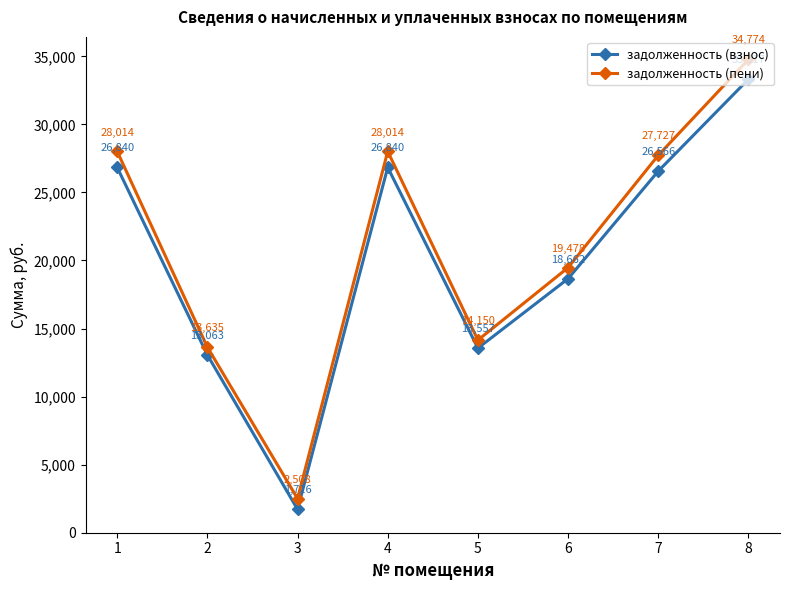

Does the chart display data point markers on the line(s)?

Yes